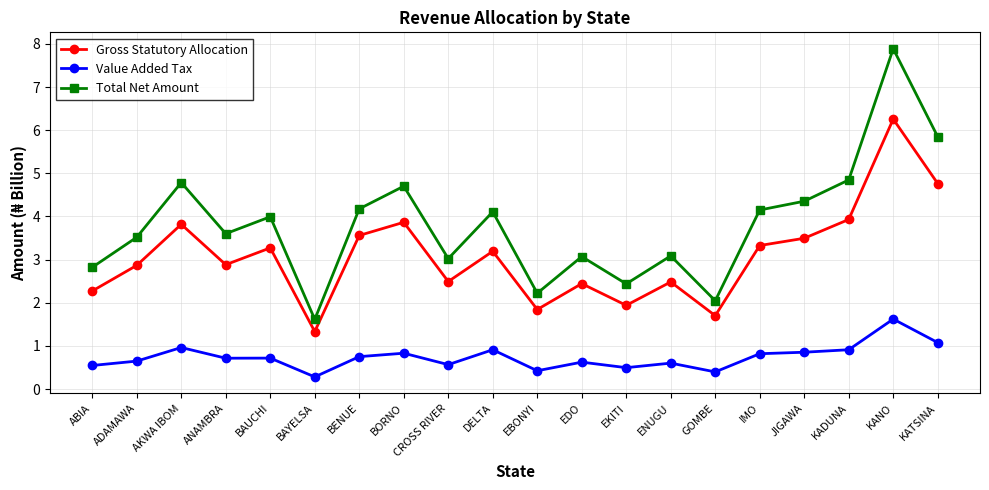

Where is the first local maximum for Total Net Amount?

AKWA IBOM